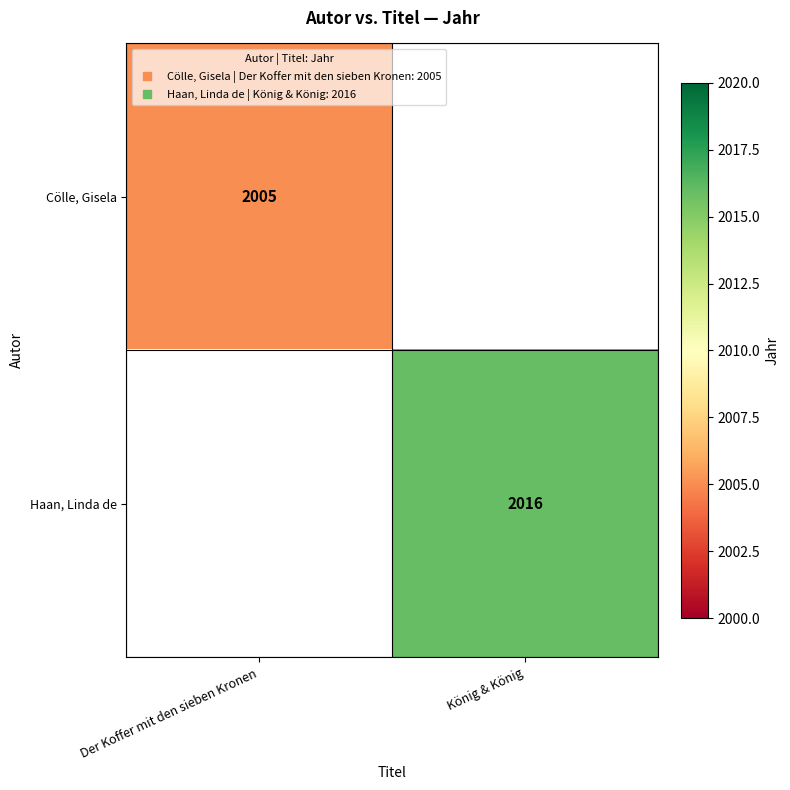

Between Der Koffer mit den sieben Kronen and König & König, which is larger?

König & König